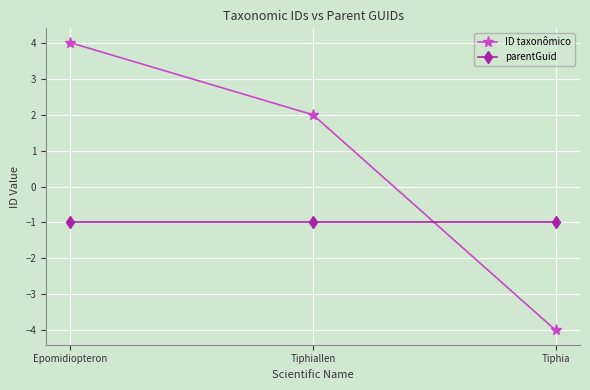

What is the value of the ID taxonômico point at the 2nd from the left?

2.0